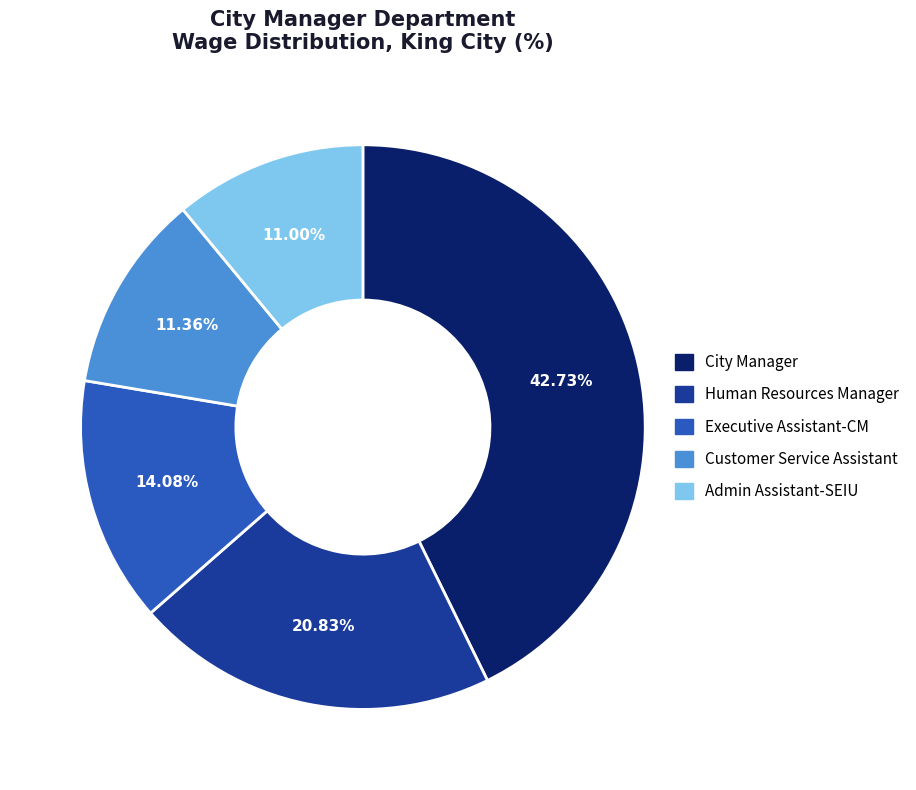

Count the number of slices in the pie.

5